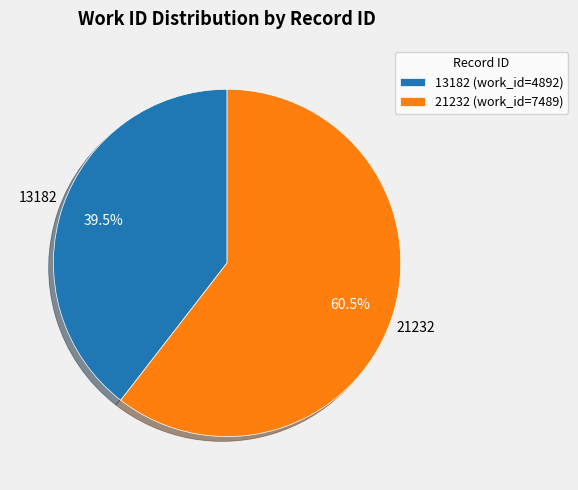

Is it true that 13182 is 34% of the pie?

False